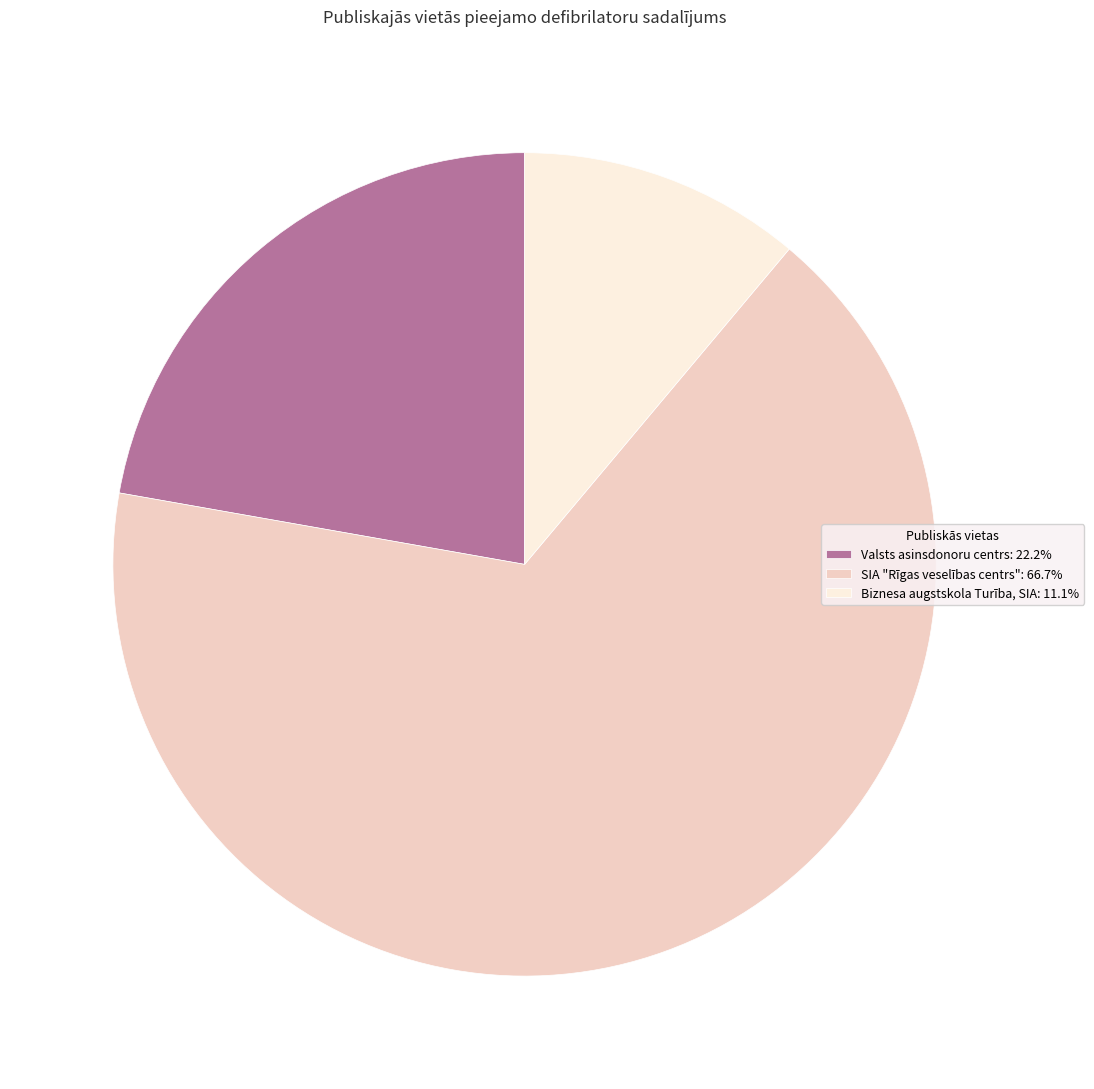

Does SIA "Rīgas veselības centrs" account for over 50% of the chart?

Yes